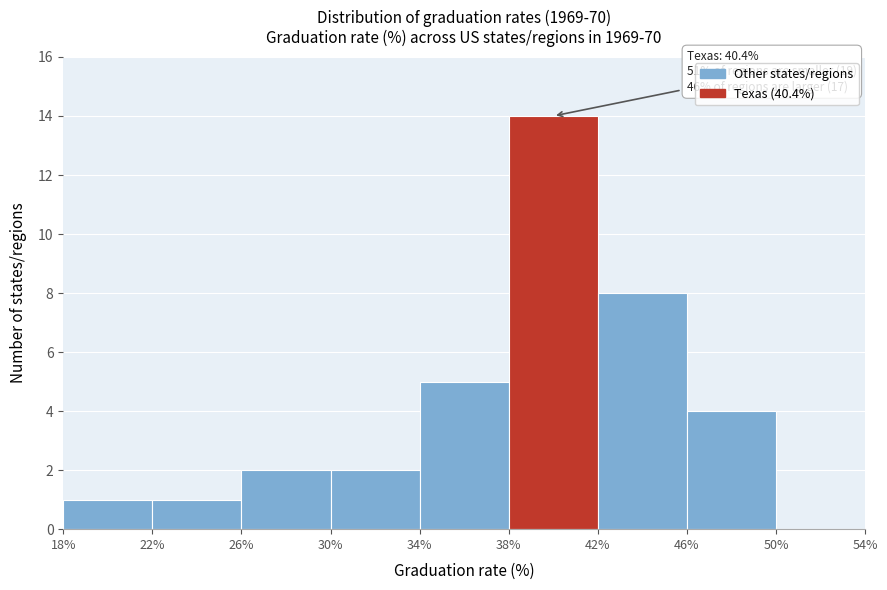

Over which range of the x-axis is the bar tallest?

38% to 42%